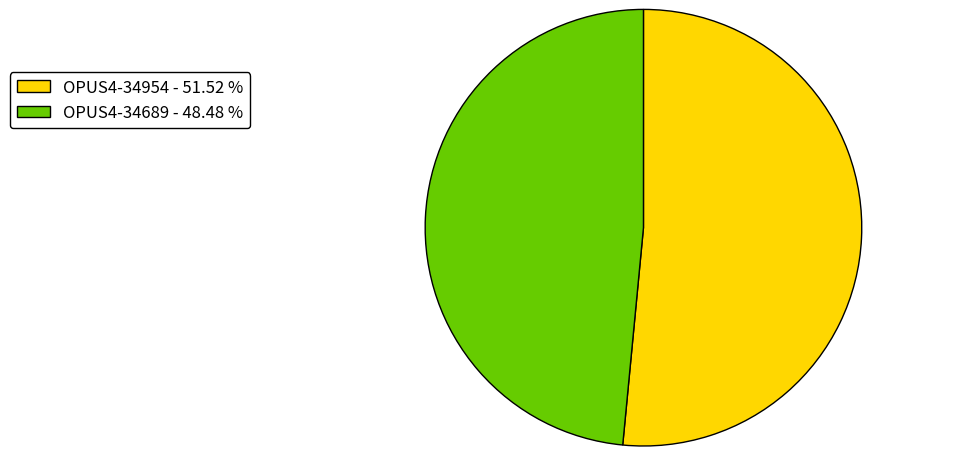

Which has a higher value, OPUS4-34689 or OPUS4-34954?

OPUS4-34954